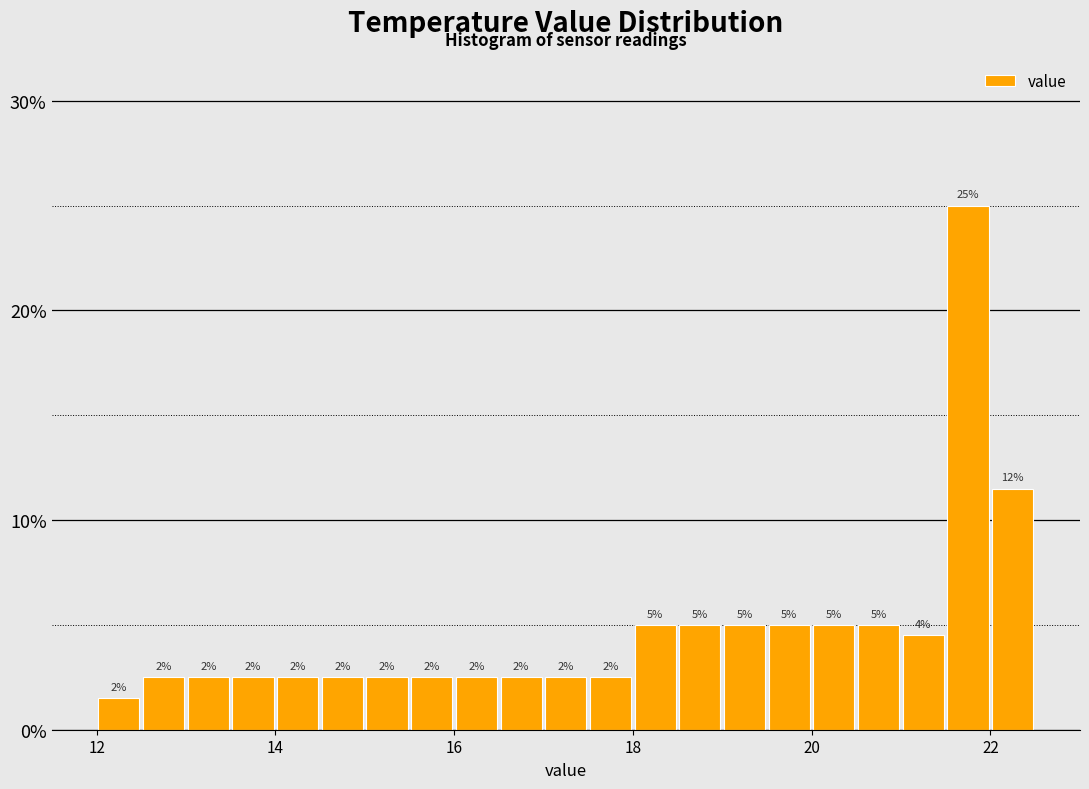

Around what value on the x-axis is the tallest bar? Give the approximate position of its centre, as read against the axis.

21.8